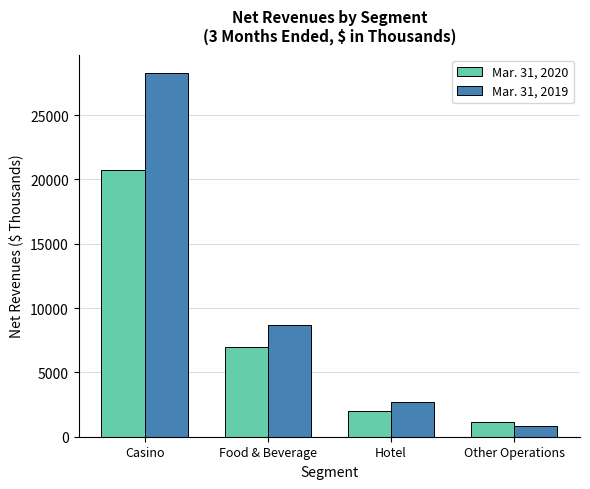

How many categories are shown in the chart?

4